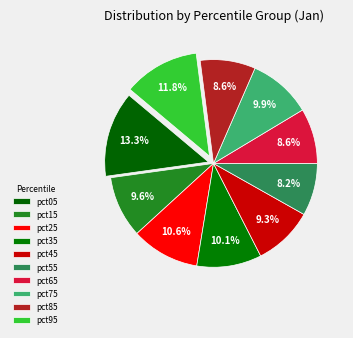

Is it true that pct95 is 21% of the pie?

False